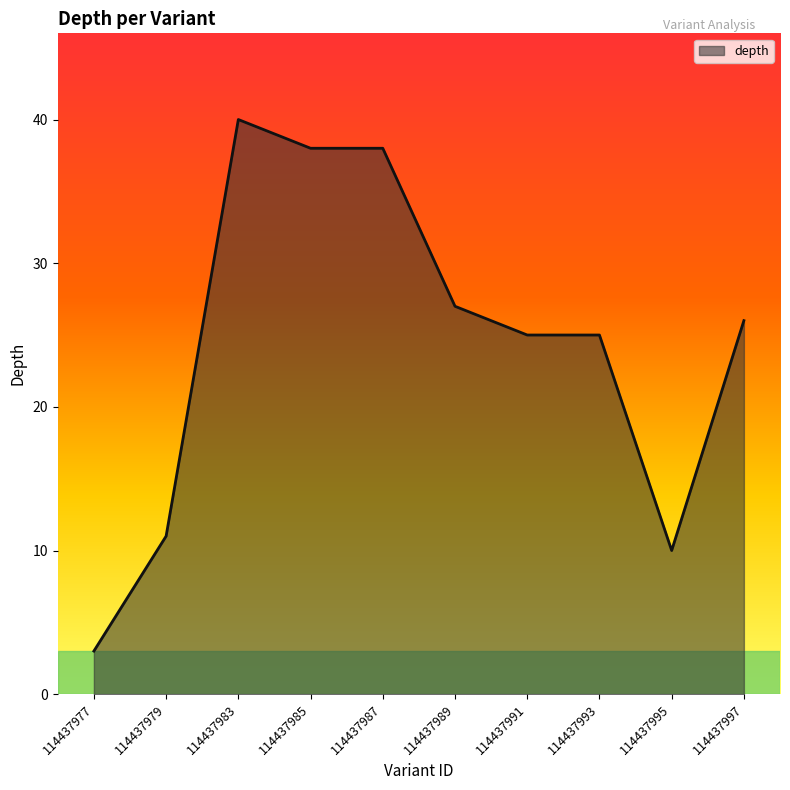

What is the average value?

24